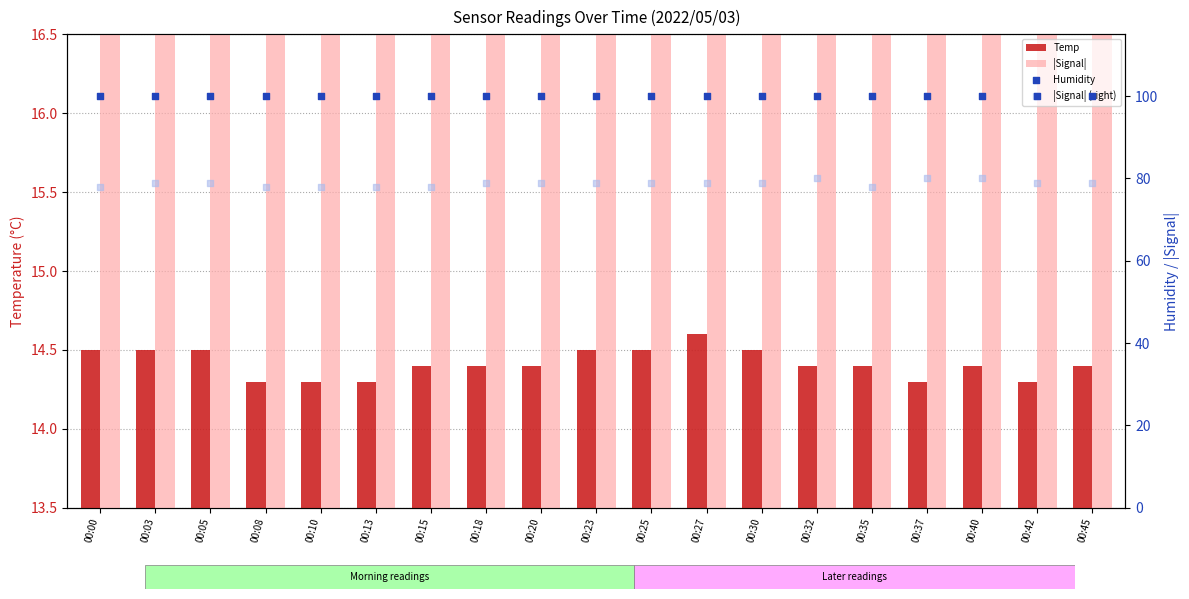

What are all the series names shown in the legend?

Temp, |Signal|, Humidity, |Signal| (right)